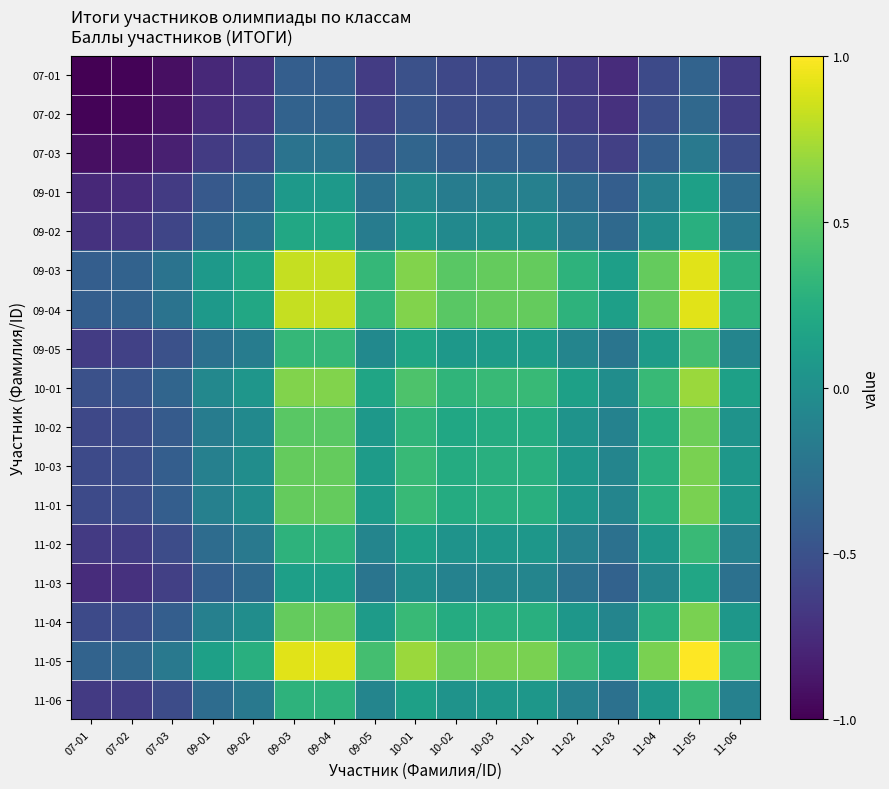

Rank the series by their maximum value, from lowest to highest.

07-01, 07-02, 07-03, 09-01, 11-03, 09-02, 11-02, 11-06, 09-05, 10-02, 10-03, 11-01, 11-04, 10-01, 09-03, 09-04, 11-05